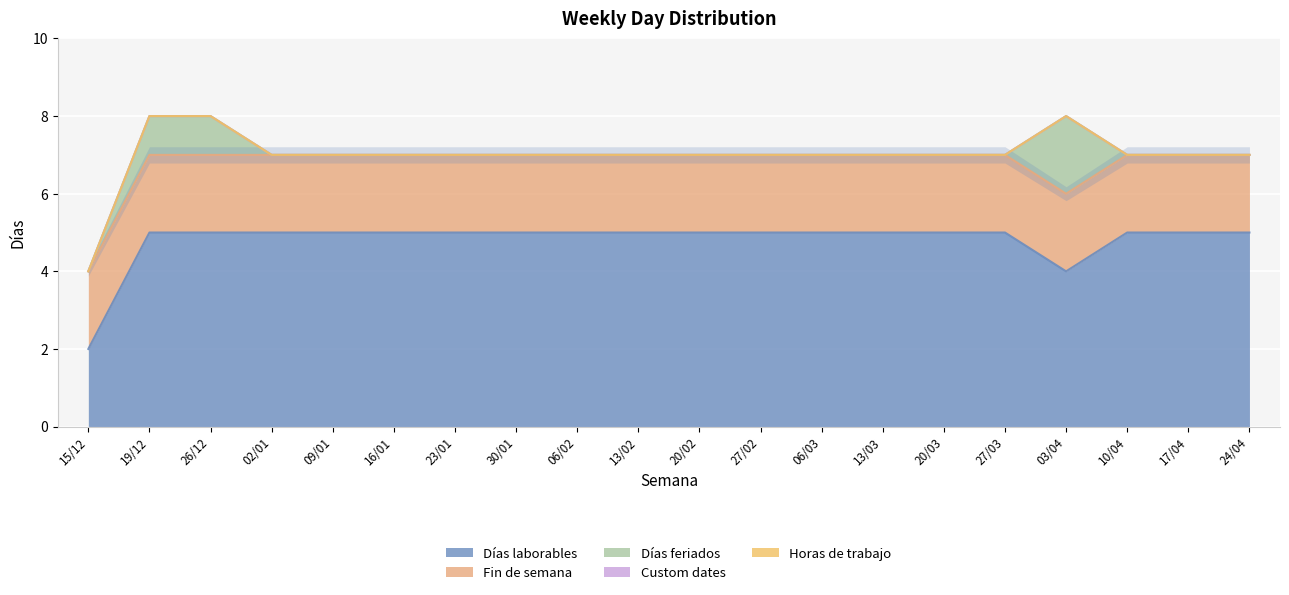

At which category is the sum across all series the highest?

19/12